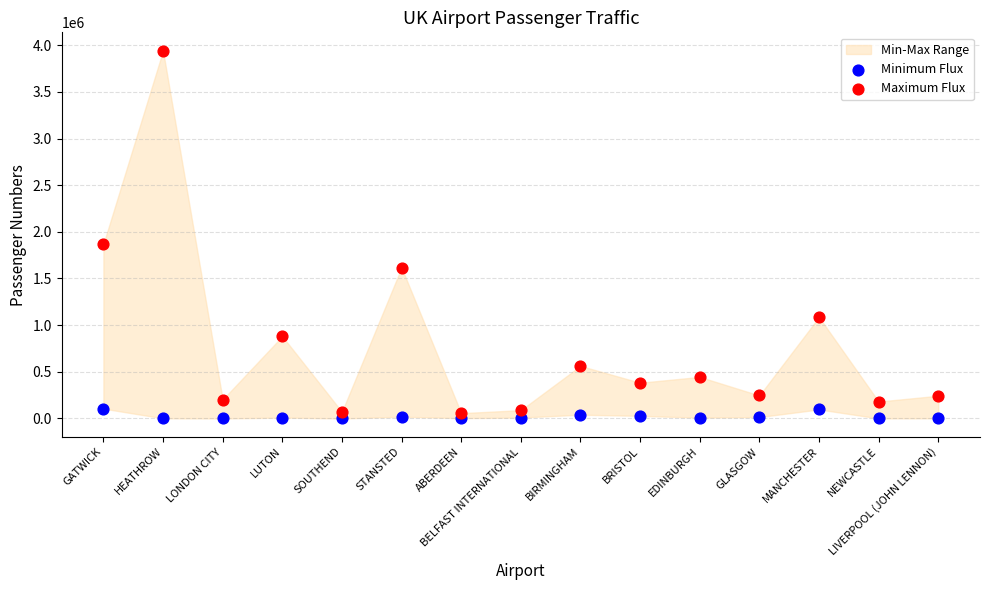

Which series contains the highest Y value?

Maximum Flux